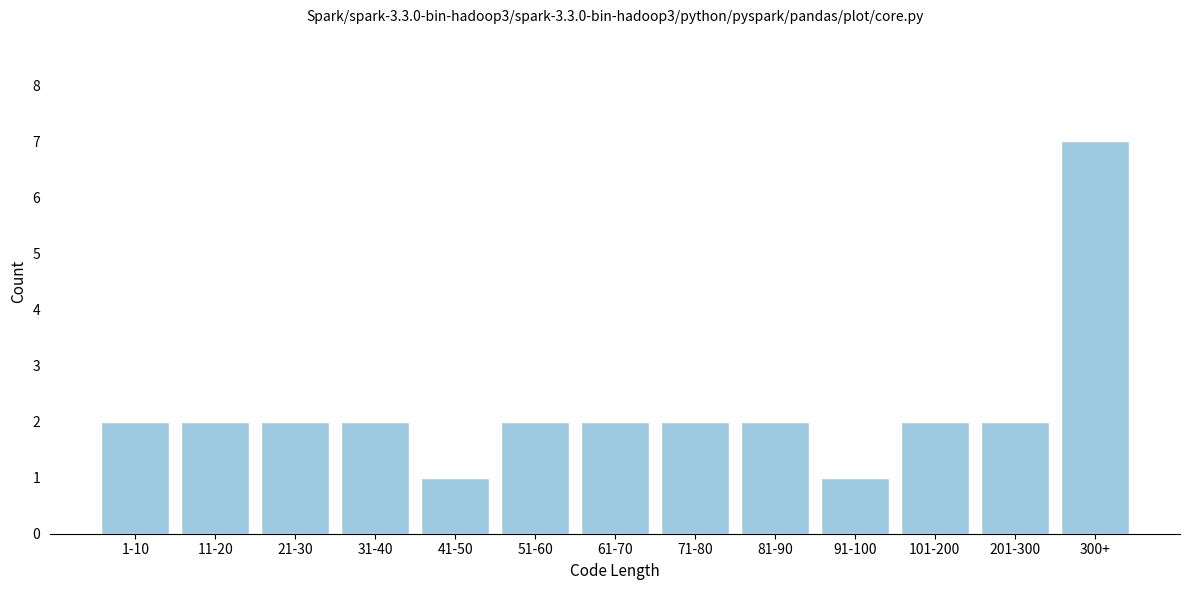

Reading left to right, extract all data points from this chart.

1-10=2	11-20=2	21-30=2	31-40=2	41-50=1	51-60=2	61-70=2	71-80=2	81-90=2	91-100=1	101-200=2	201-300=2	300+=7